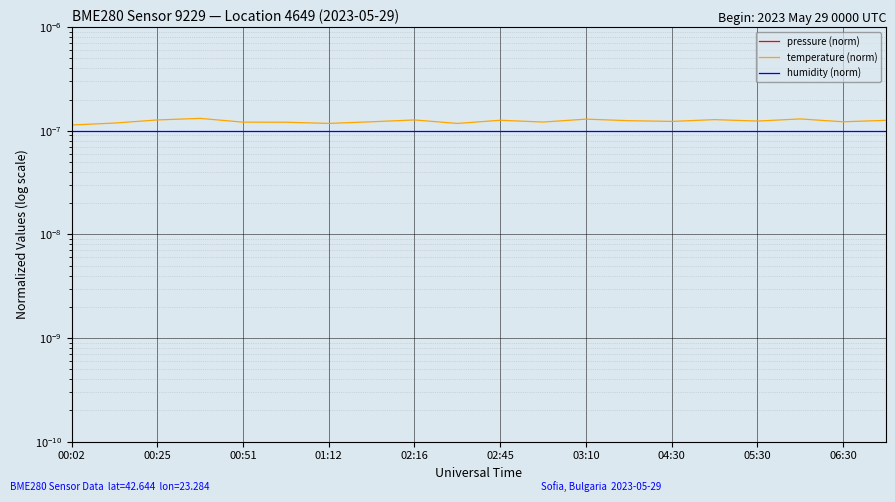

How many distinct data groups are displayed?

3